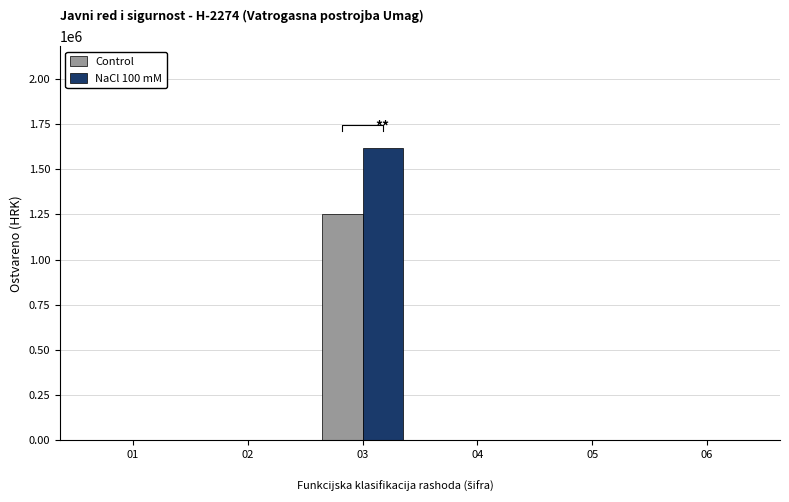

Count the number of categories in the chart.

6